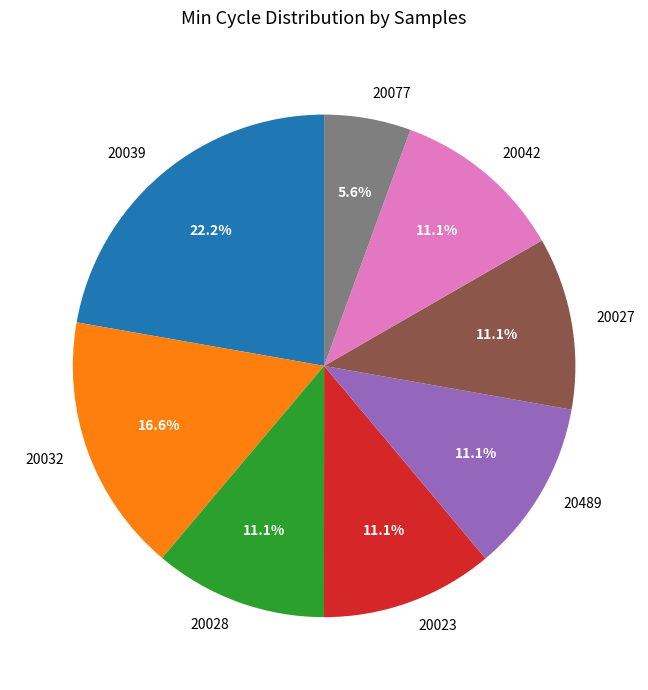

Approximately how many times larger is the value at 20027 compared to 20032?

0.7